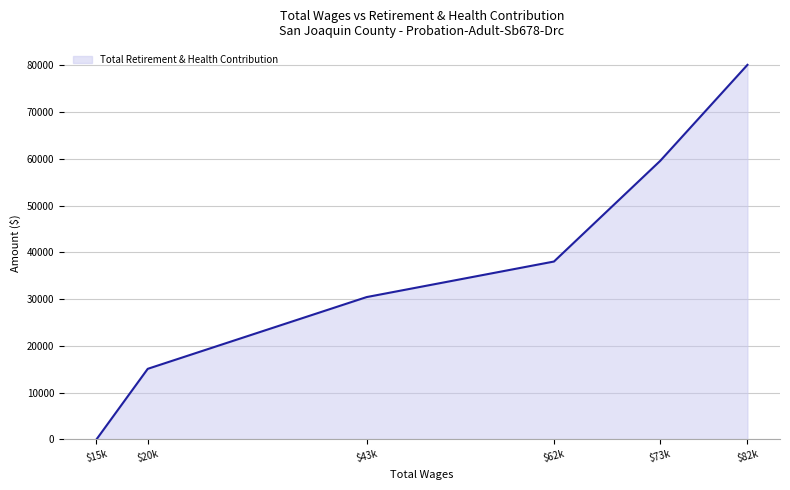

Where is the data nearest to the value 40067?

$62k